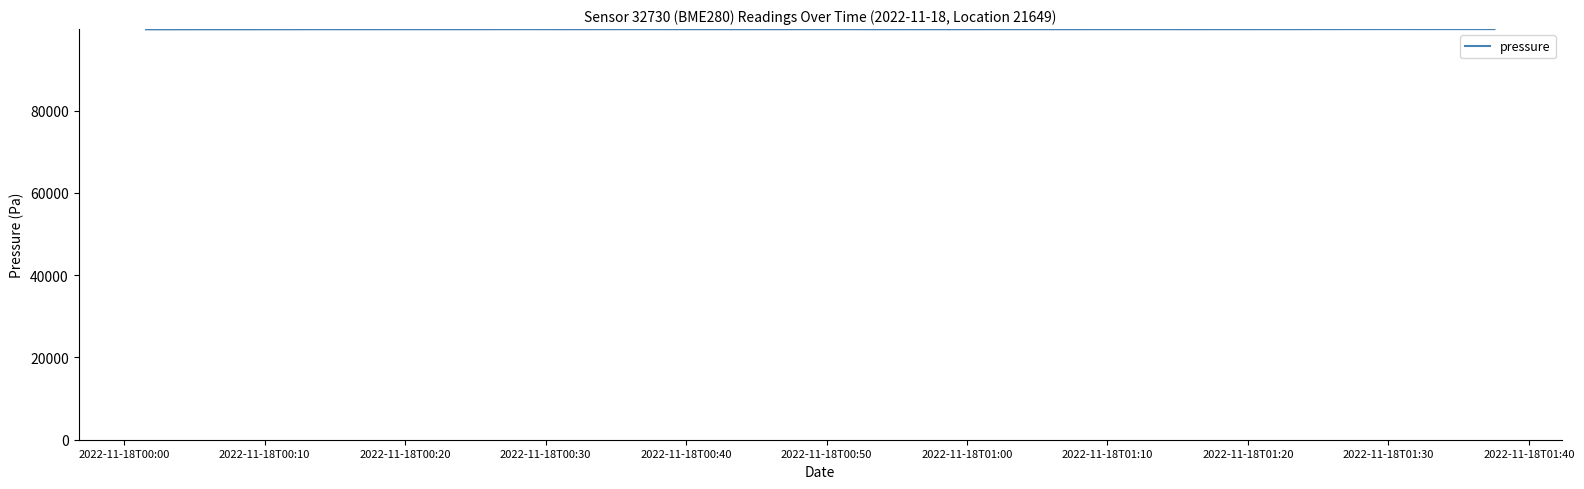

What is the greatest value displayed?

99785.4